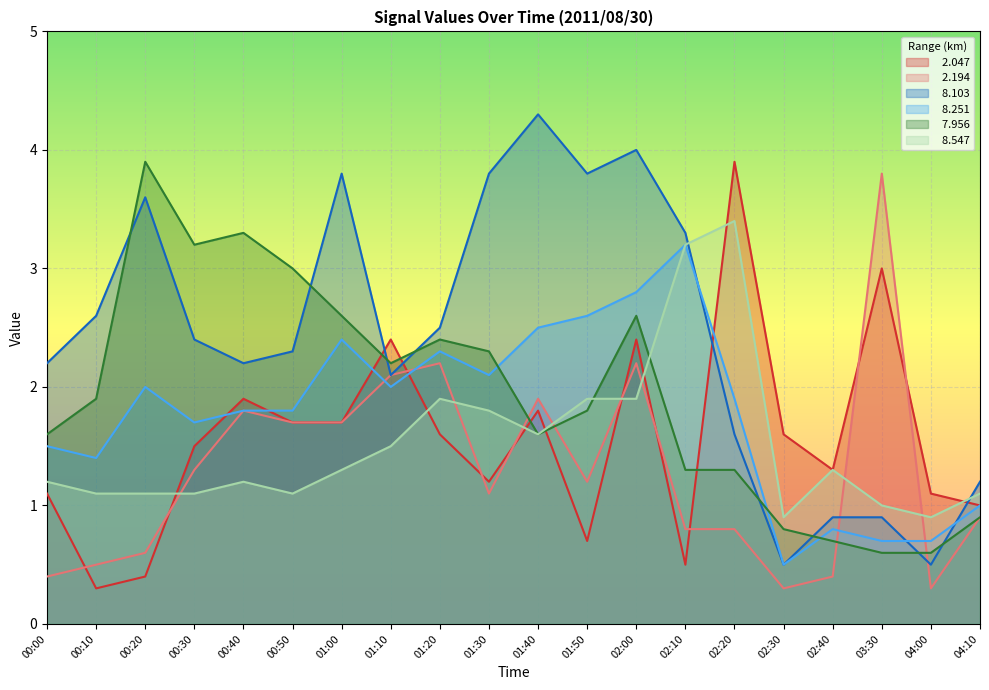

The value of   7.956 at 00:40 is 5.9. True or false?

False